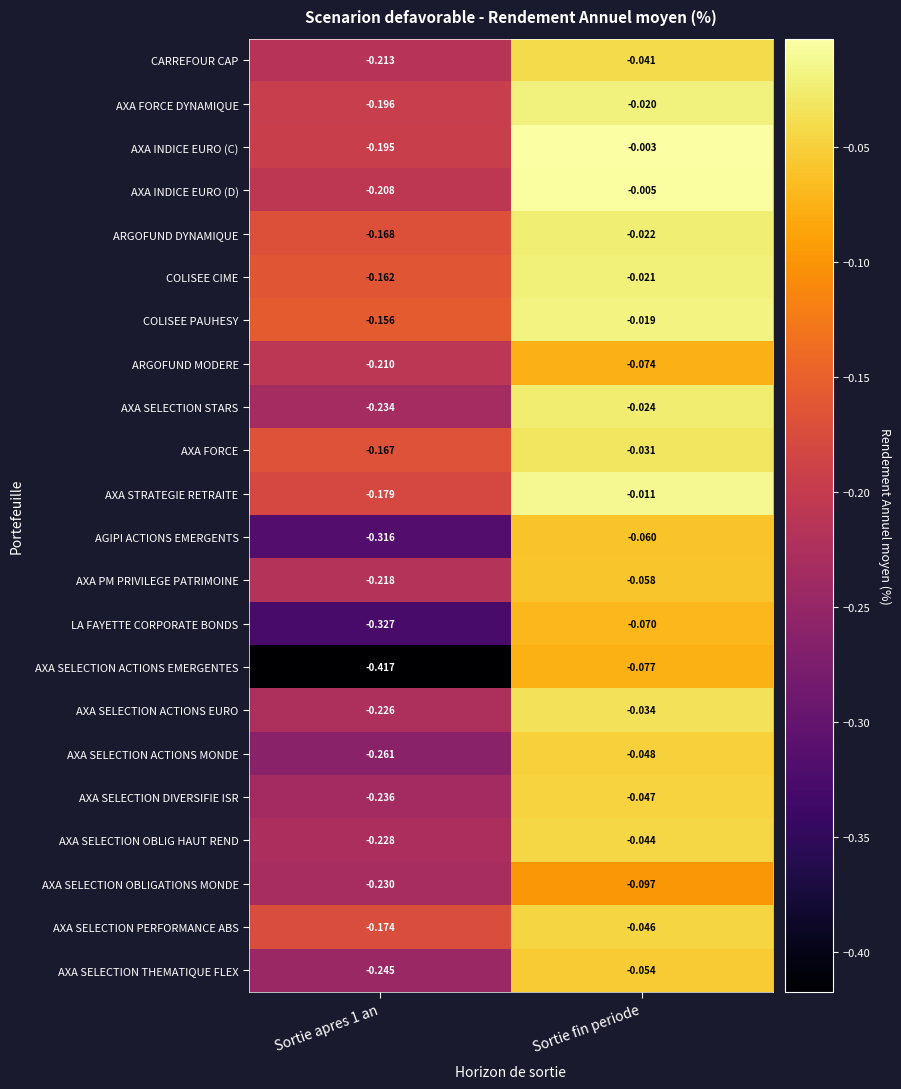

At which label does LA FAYETTE CORPORATE BONDS reach its peak?

Sortie fin periode